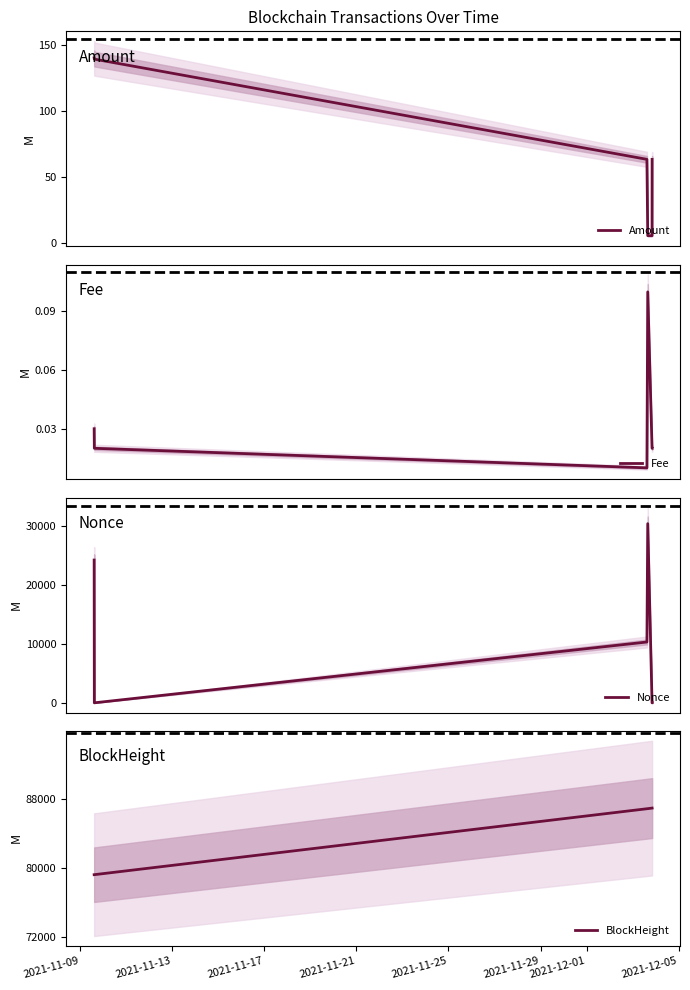

What is the average value of the Nonce series?

10796